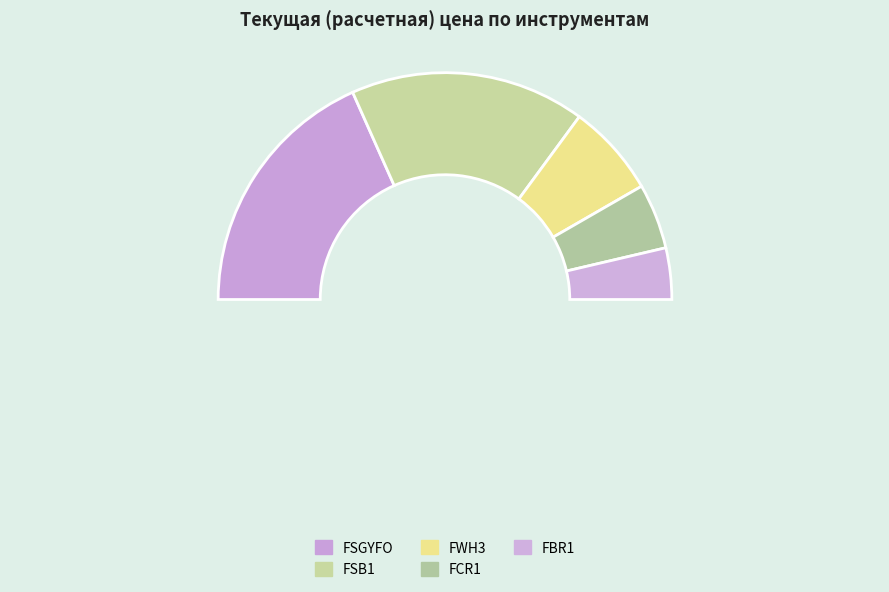

To the nearest percent, what percentage of the pie is FSGYFO?

37%